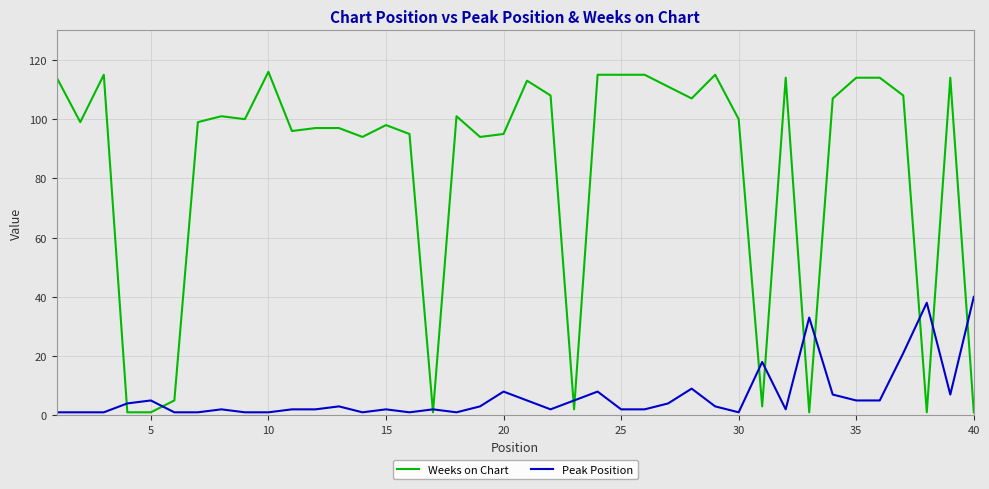

What is the maximum value shown in the chart?

116